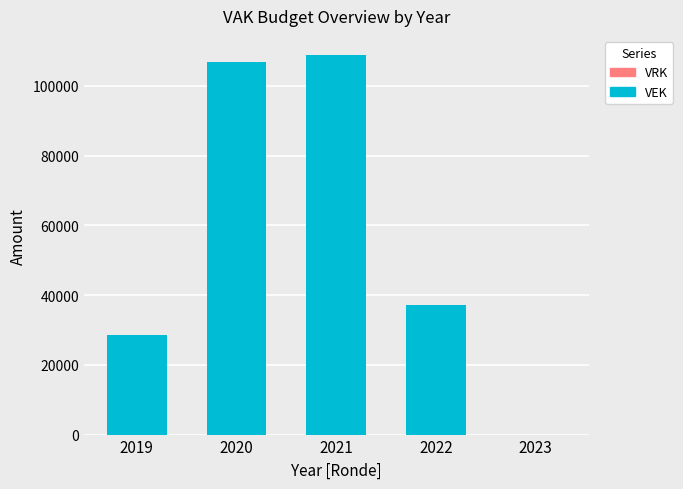

Reading left to right, transcribe all the data shown in this chart.

2019=28427	2020=106761	2021=108896	2022=37150	2023=0